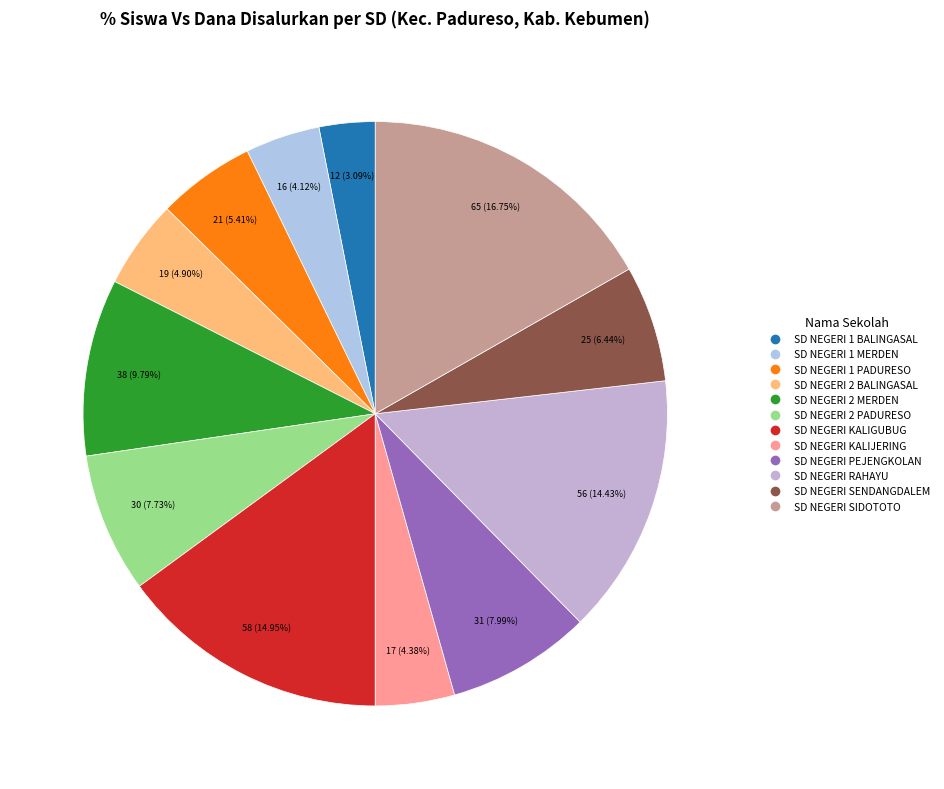

How many slices are in this pie chart?

12